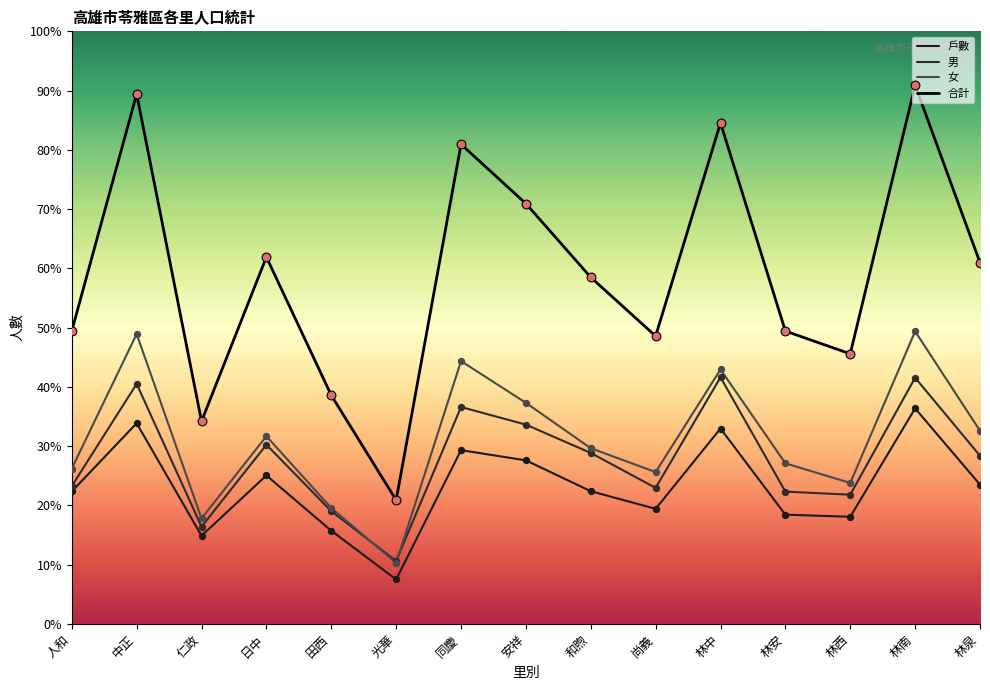

Which series has the largest total across all categories?

合計